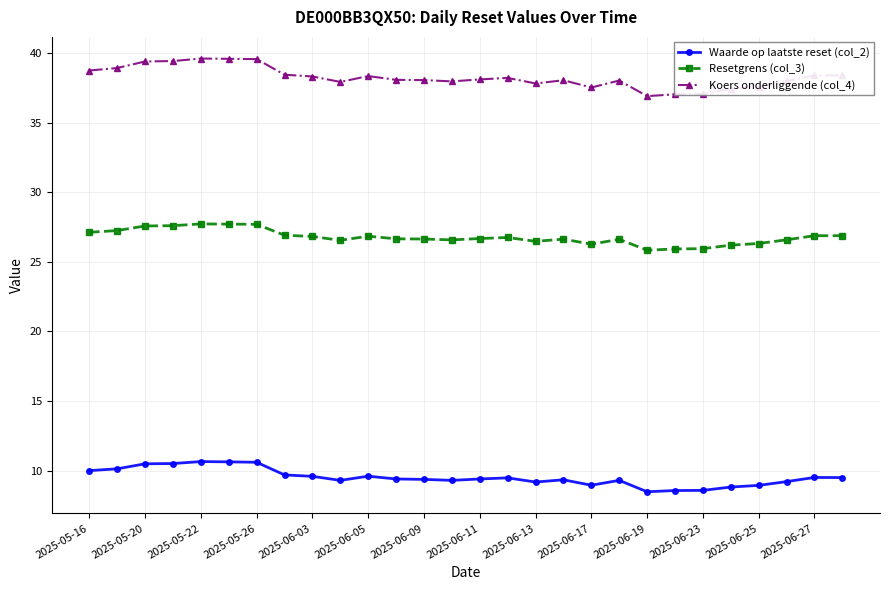

What is the minimum value for Waarde op laatste reset (col_2)?

8.5